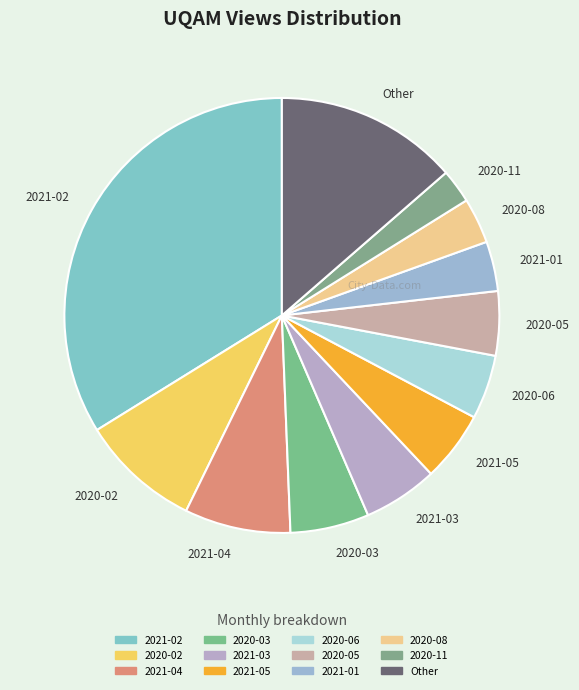

Is there any slice that represents more than half of the pie?

No